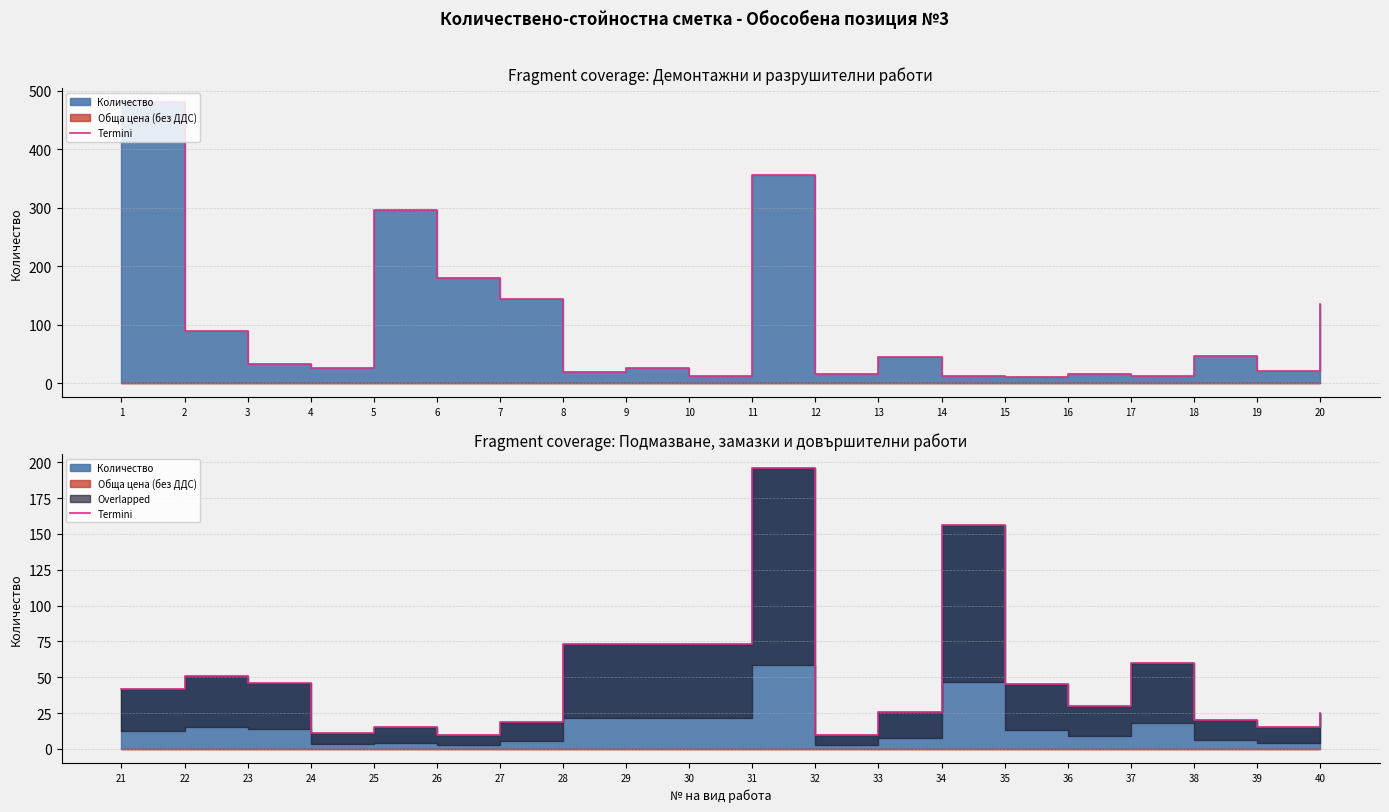

Does the chart have visible grid lines?

Yes